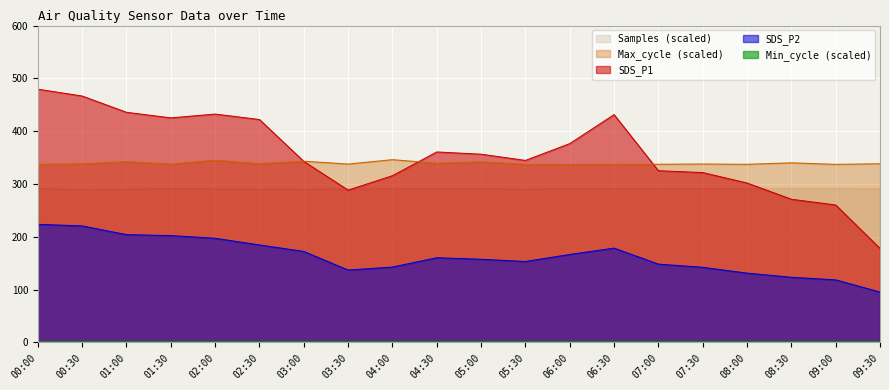

Which series has the largest total across all categories?

SDS_P1